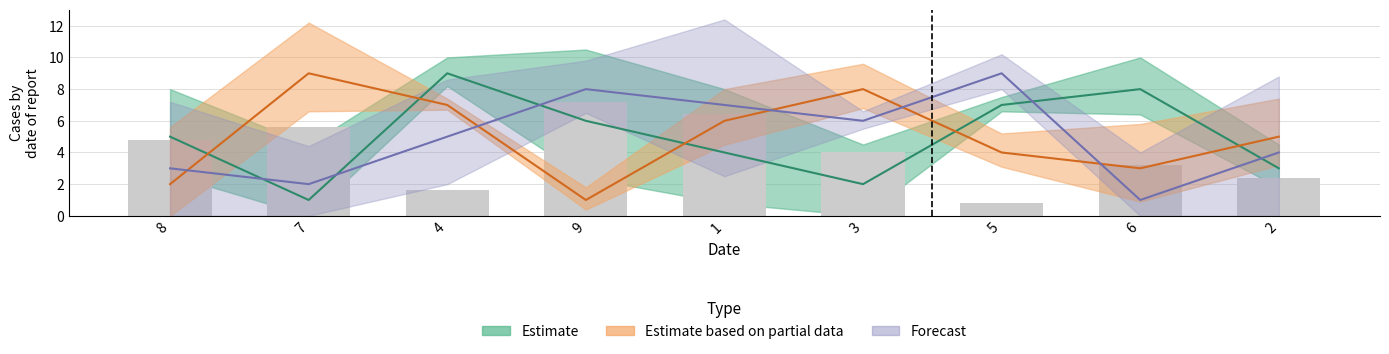

What position from the right is 9?

6